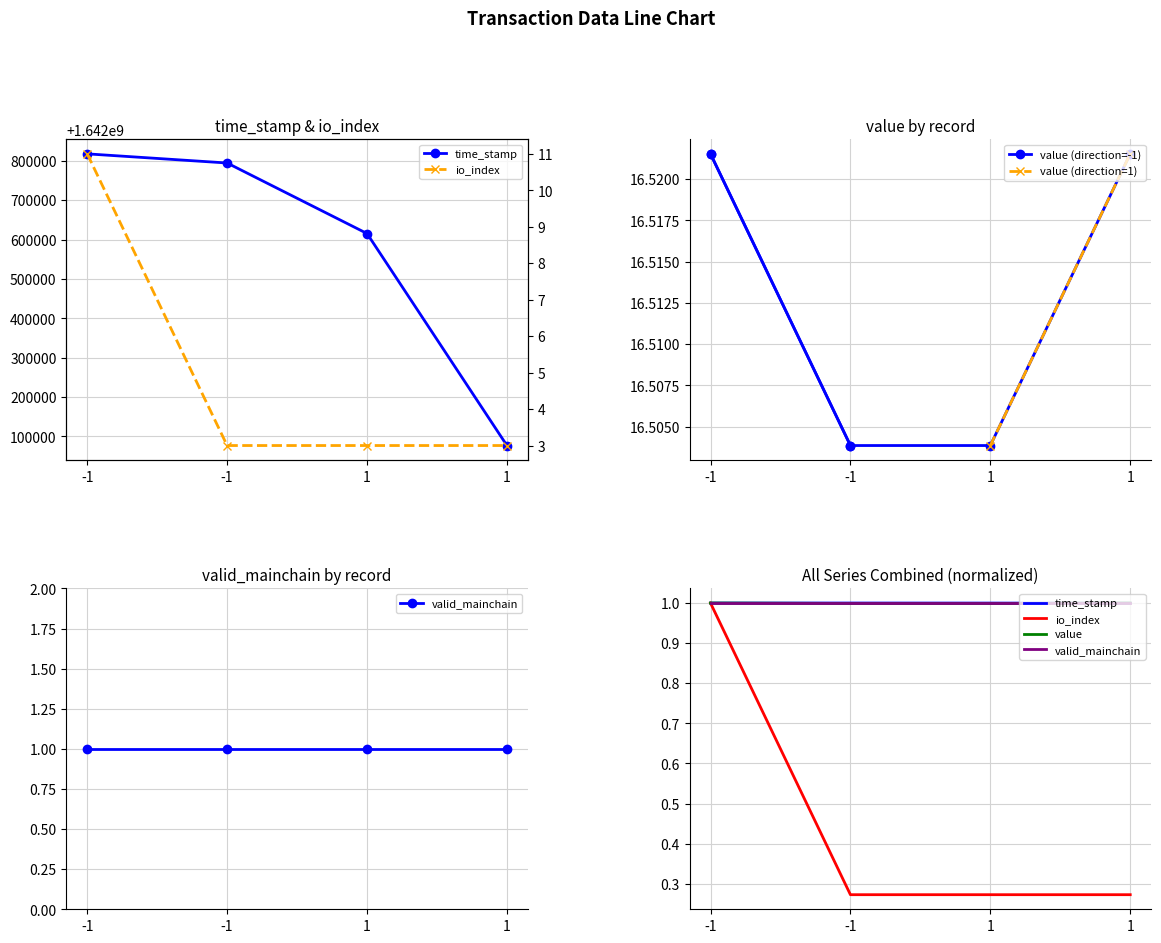

True or false: time_stamp has more than 1 interior local peaks.

False